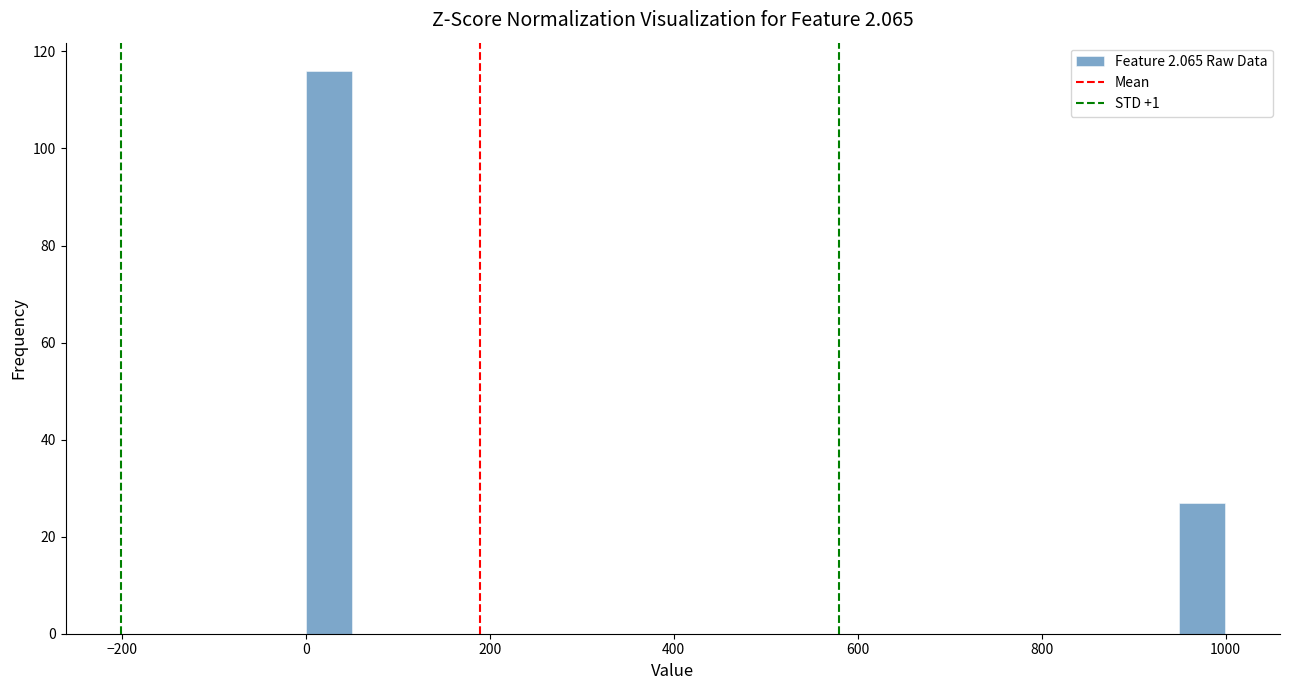

Read against the x-axis, roughly where is the centre of the tallest bar?

20